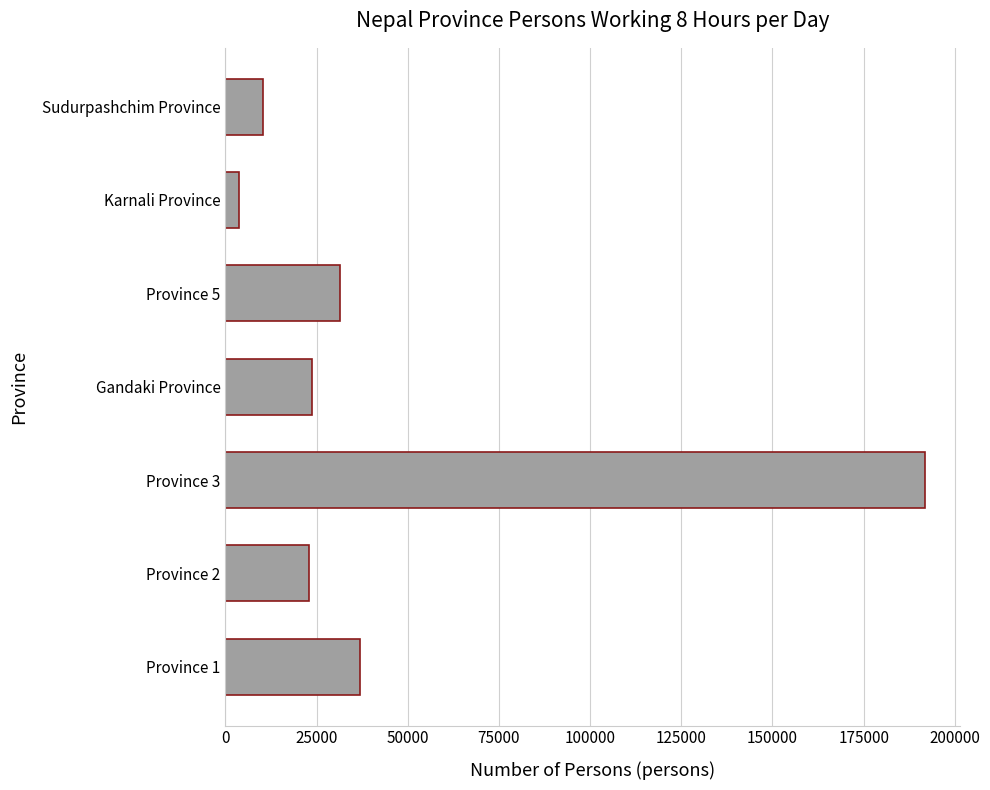

What is the change in value from Province 2 to Province 3?

+168861